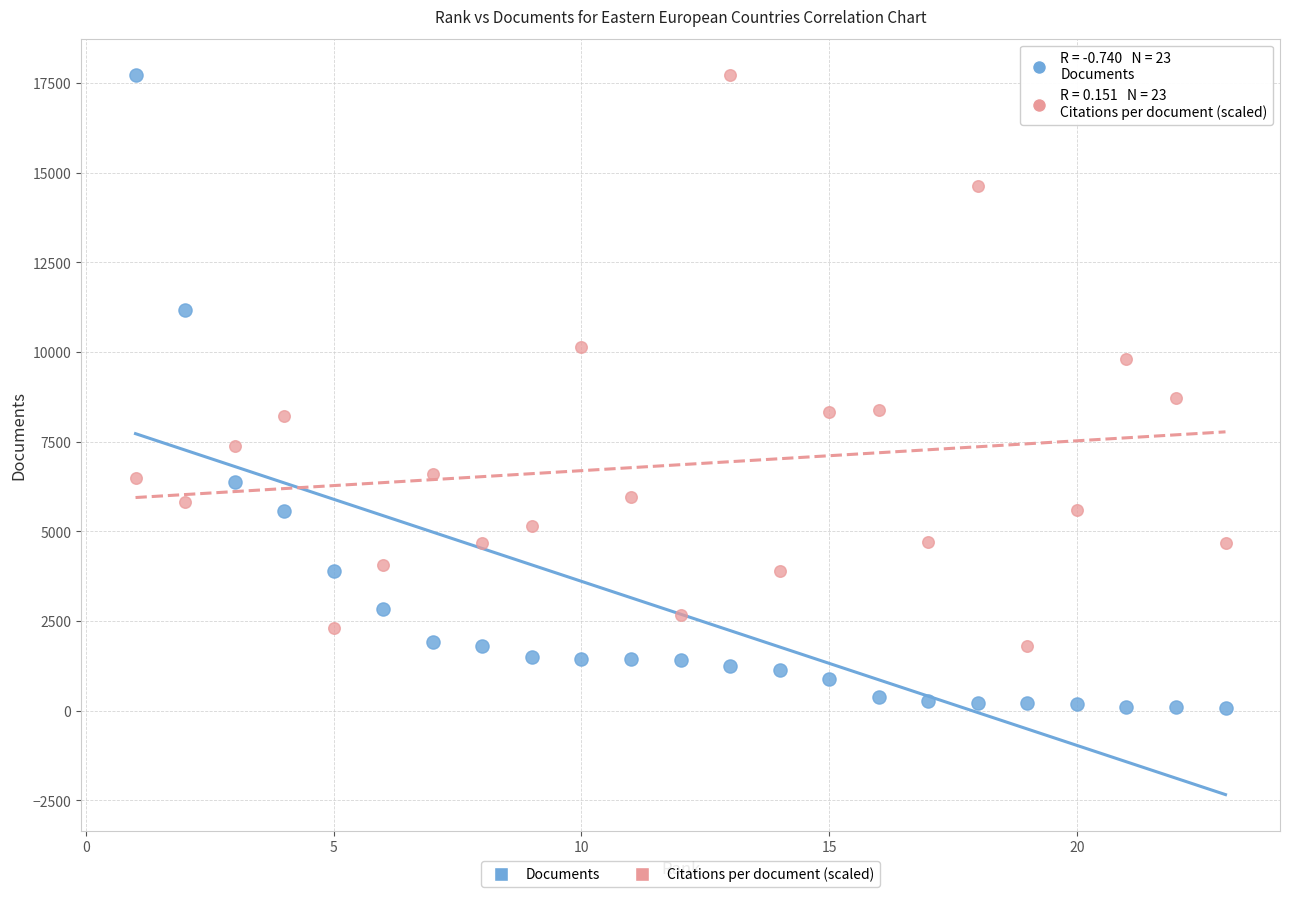

Across all data points, what is the range of Y values (max minus min)?

17664.0